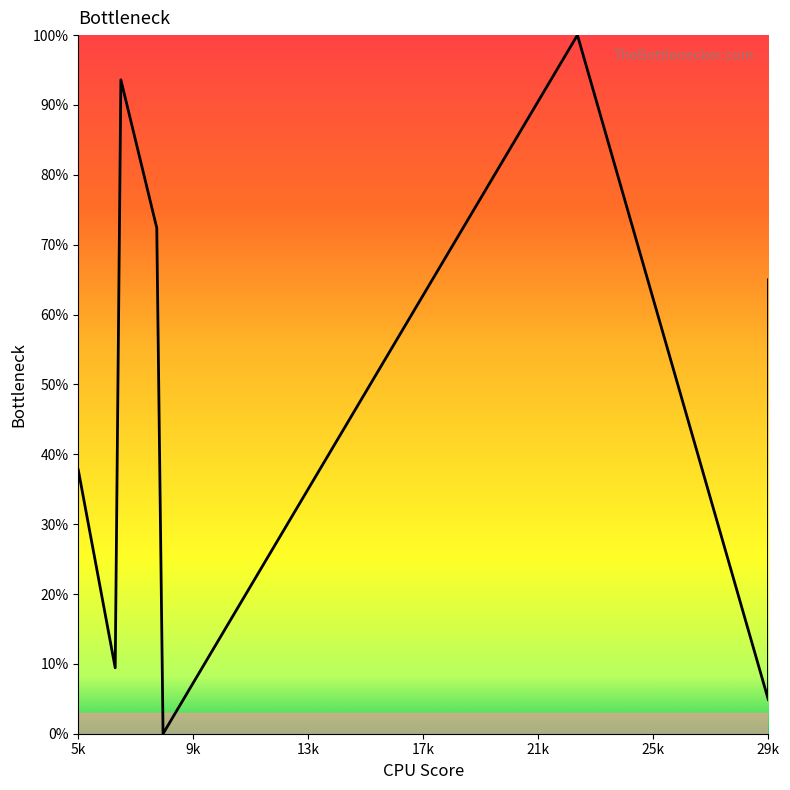

What is the sum of all values?

383.0